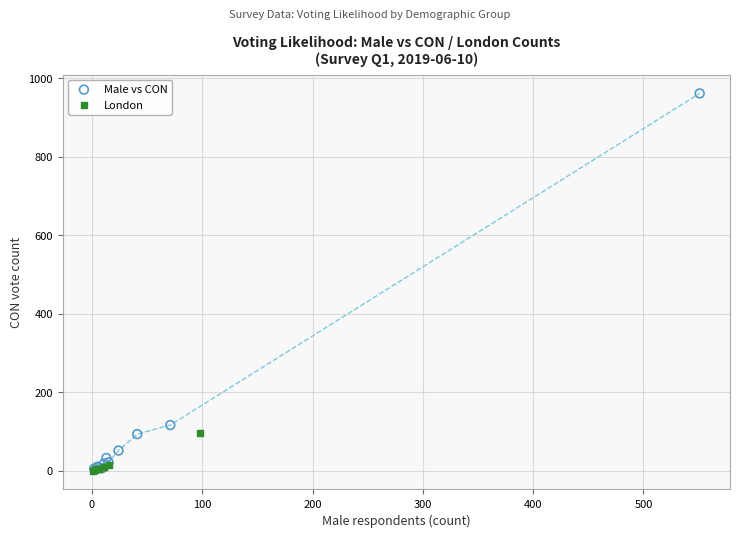

Which series has the largest Y range (max minus min)?

Male vs CON